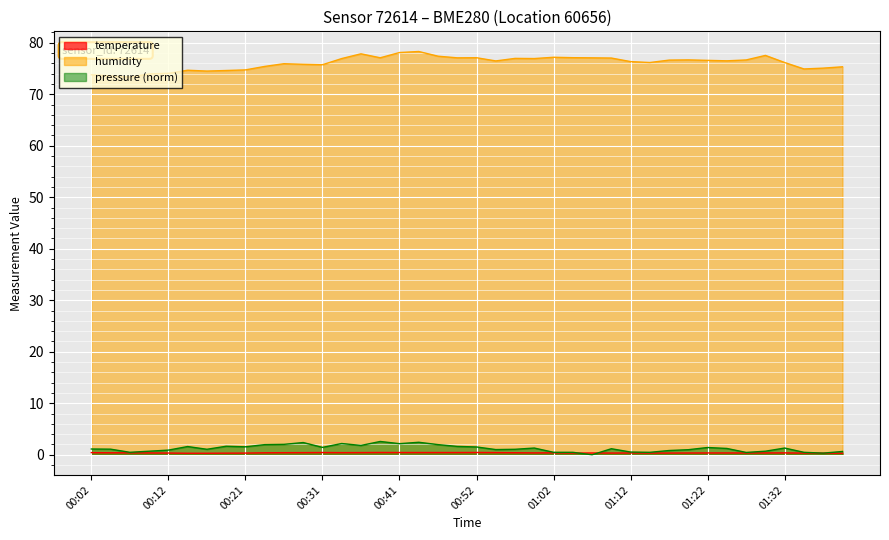

True or false: humidity and temperature cross at least once.

False